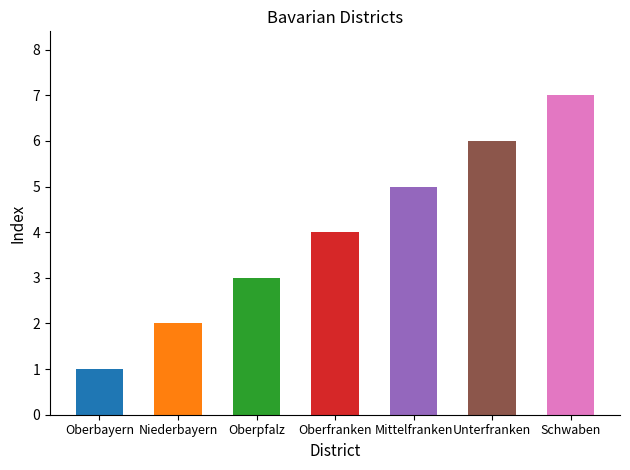

Where is the data nearest to the value 4?

Oberfranken